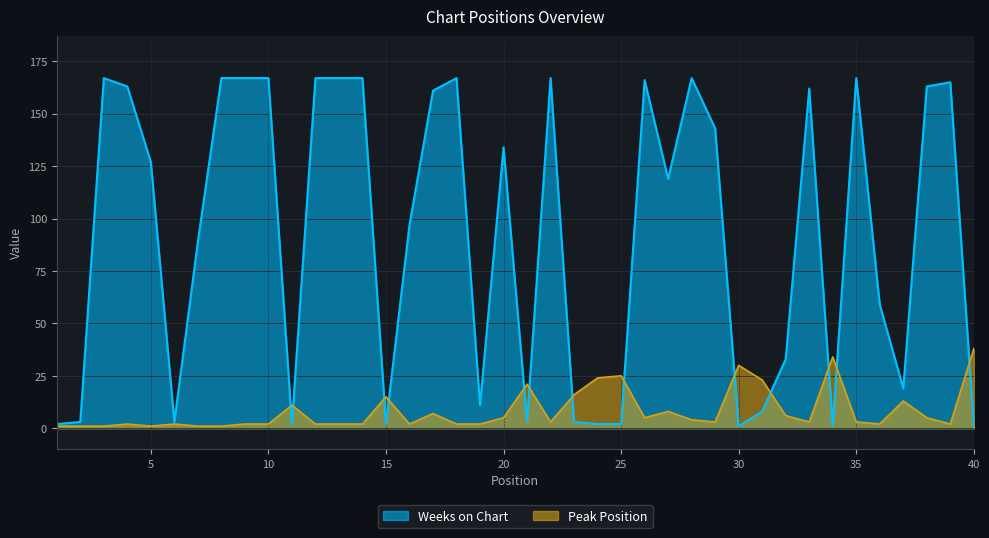

What is the difference between the maximum and second lowest values in the Peak Position series?

37